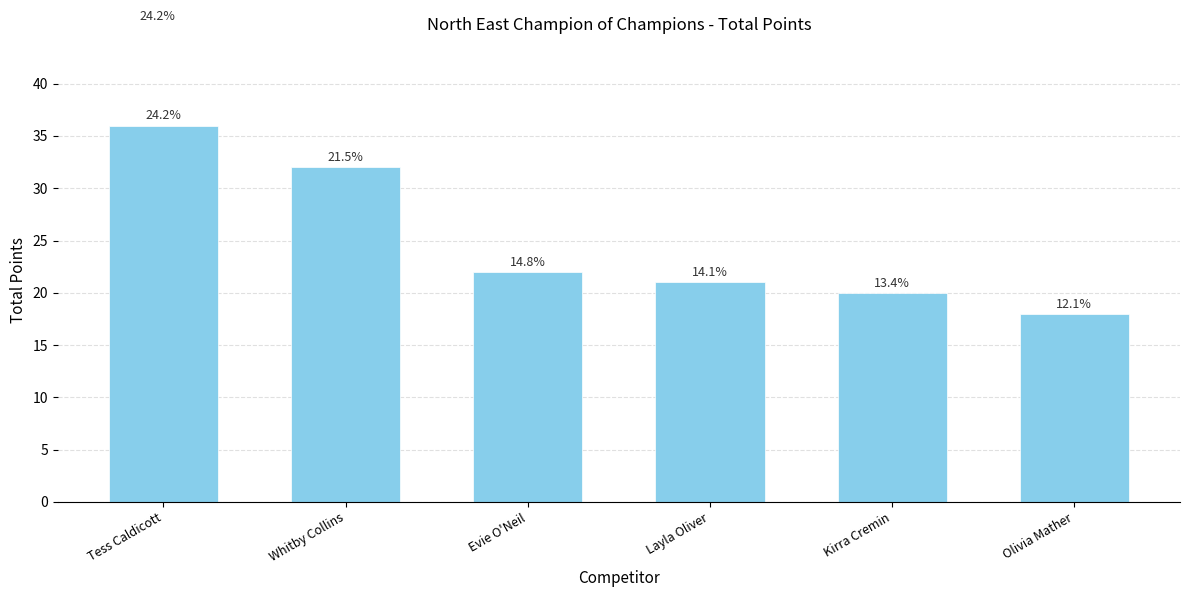

Are the bars horizontal?

No